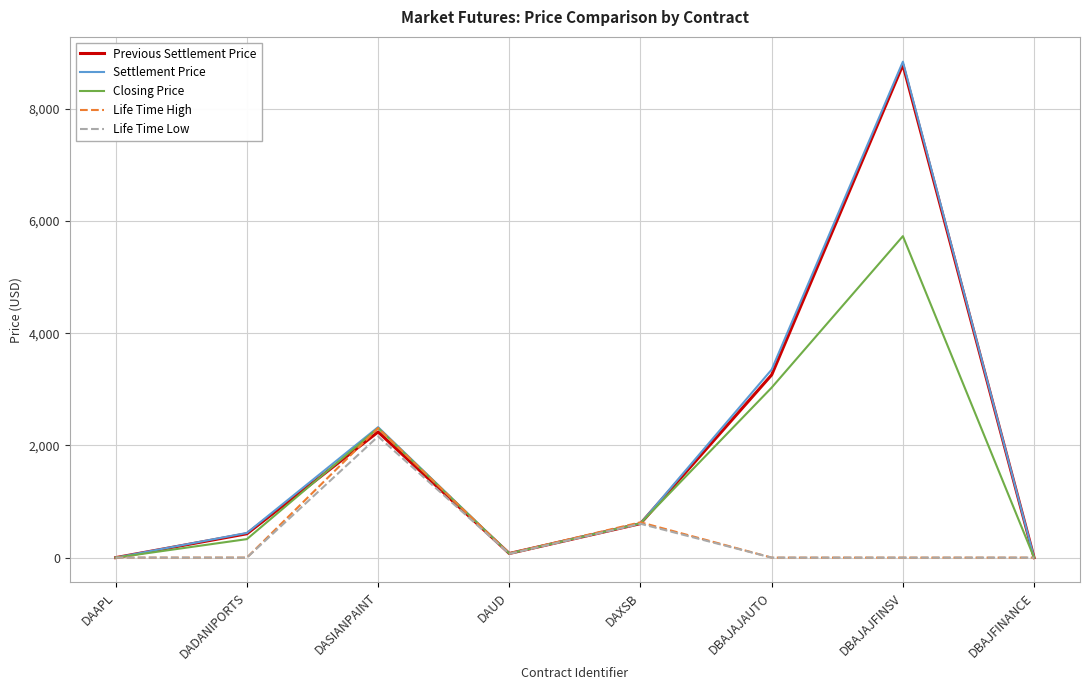

At which label is Settlement Price closest to 4421?

DBAJAJAUTO